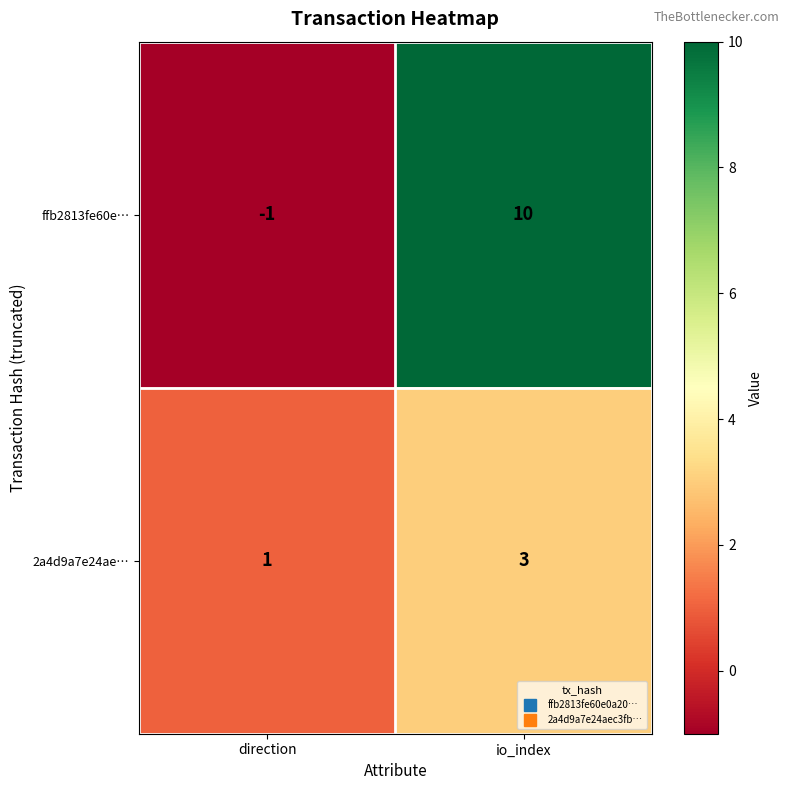

The 2a4d9a7e24ae… series shows 3 at io_index. True or false?

True